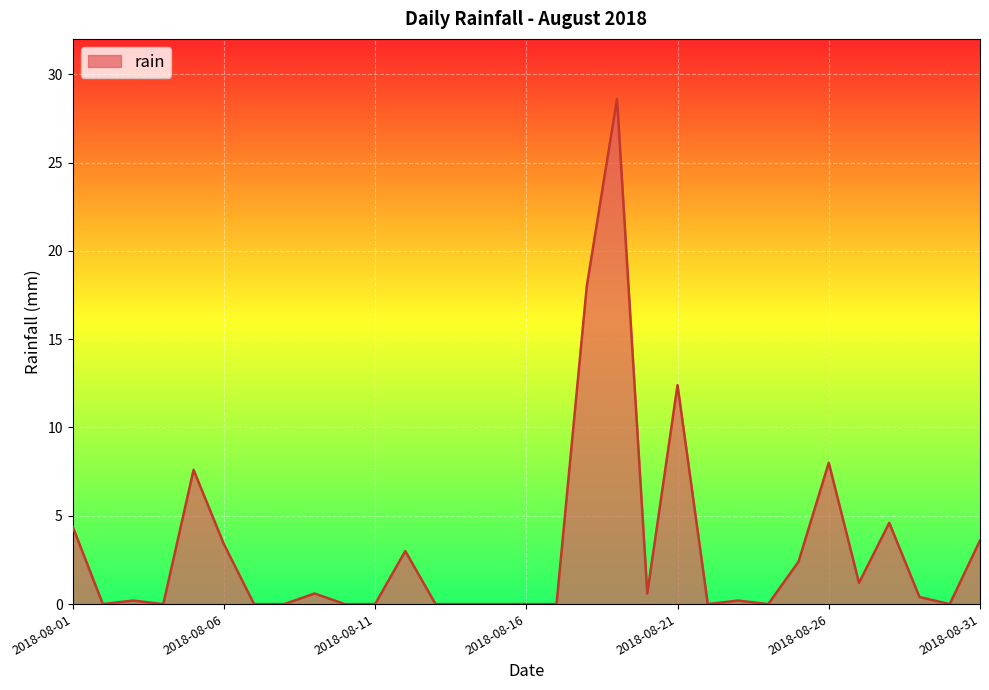

Does the chart have visible grid lines?

Yes